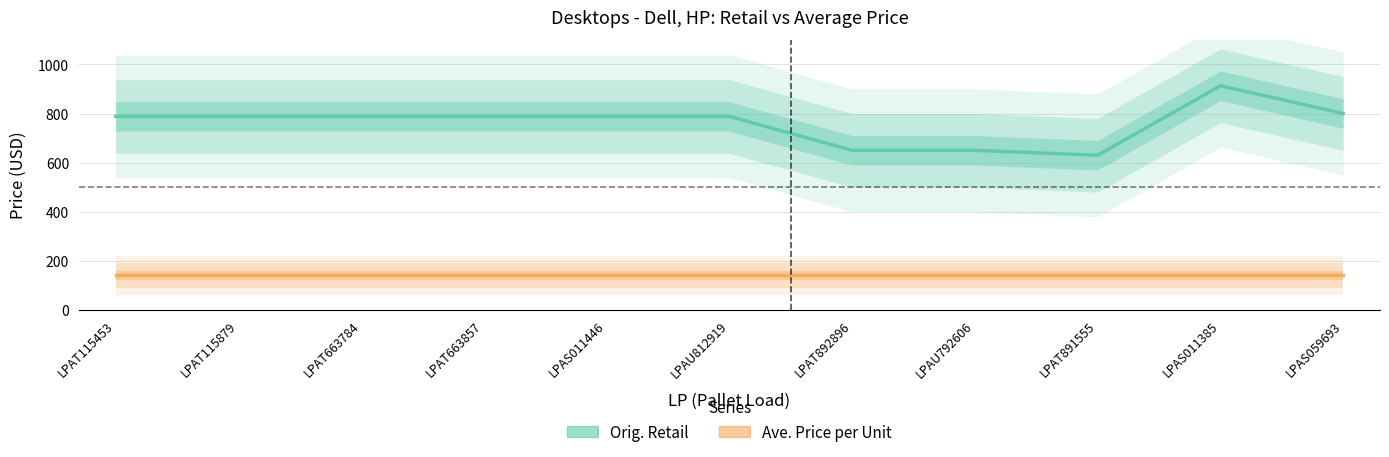

What position from the right is LPAU812919?

6